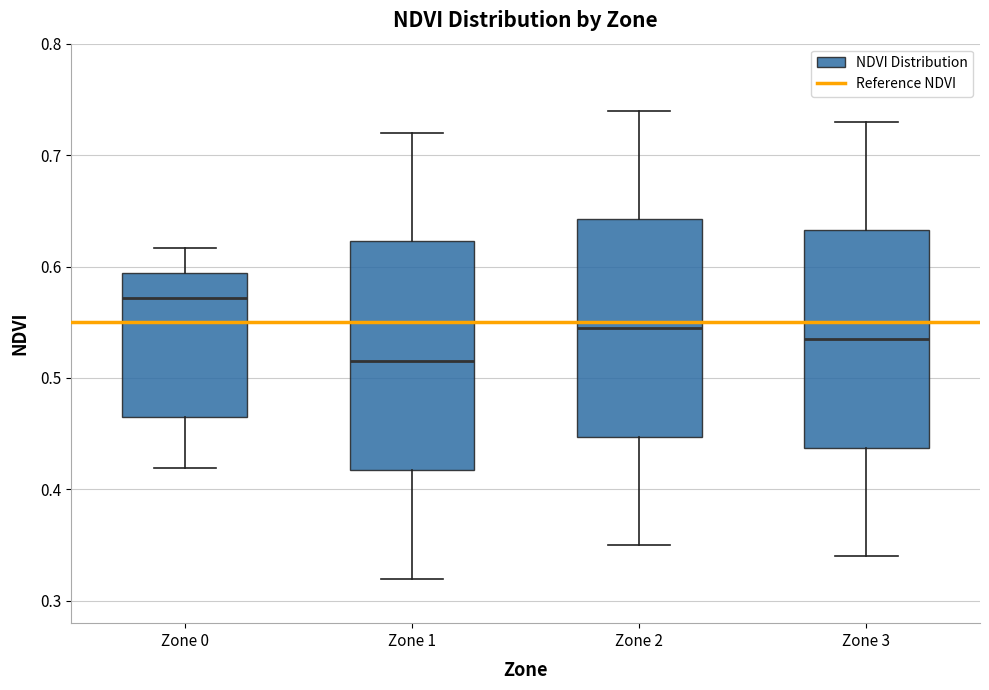

Where does the upper whisker of the box for Zone 2 end on the y-axis? The values are not printed on the chart, so give them approximately, as read against the axis.

0.74